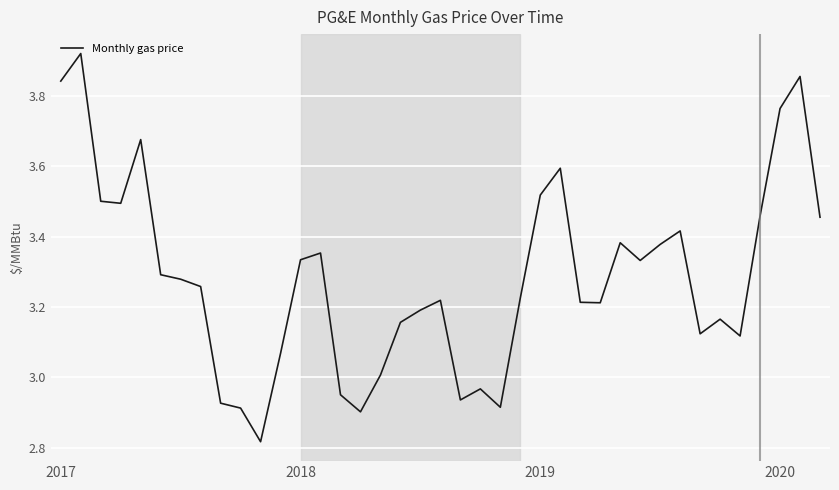

What is the difference between the maximum and minimum values?

1.1